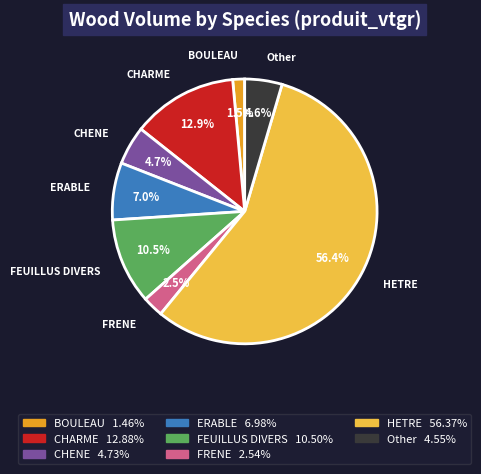

The HETRE slice represents 46% of the pie. True or false?

False